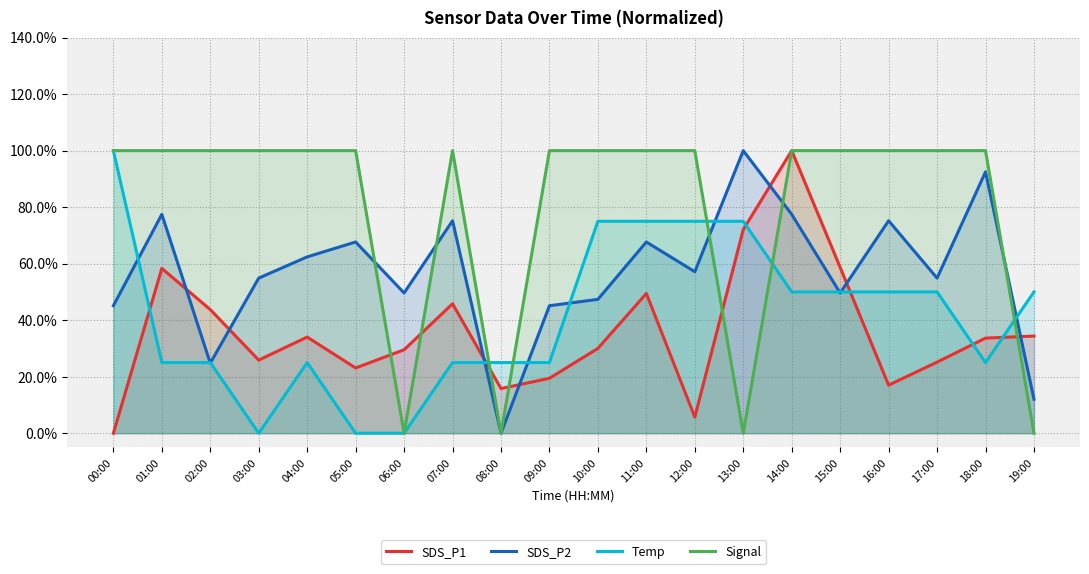

True or false: Temp has more than 1 points higher than both neighbors.

False